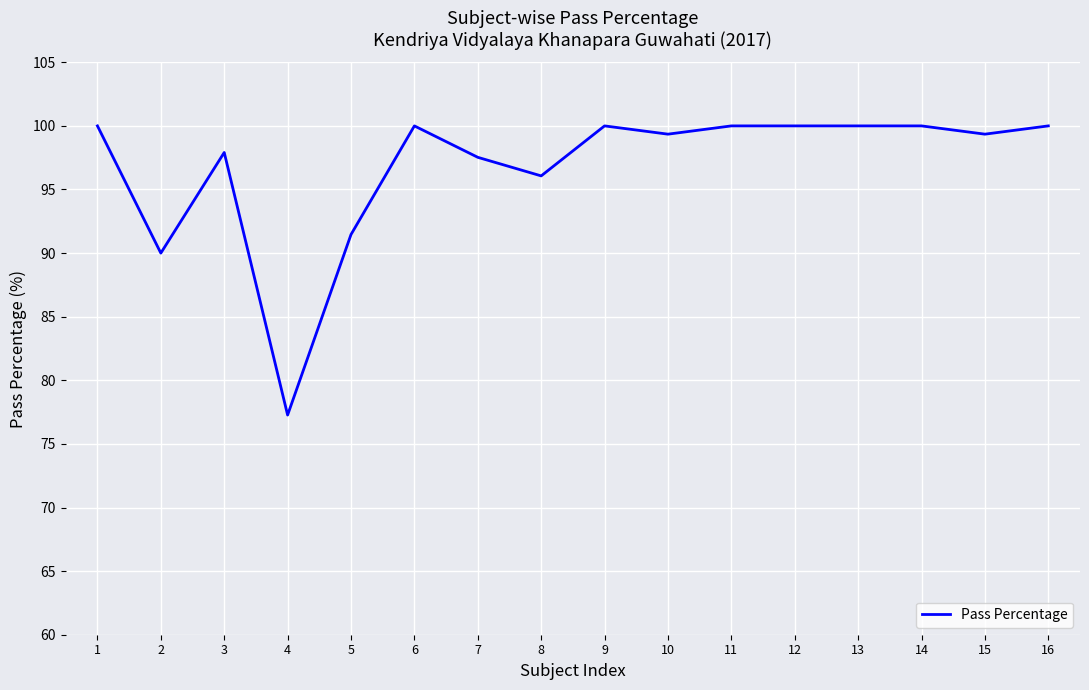

How many categories are shown in the chart?

16